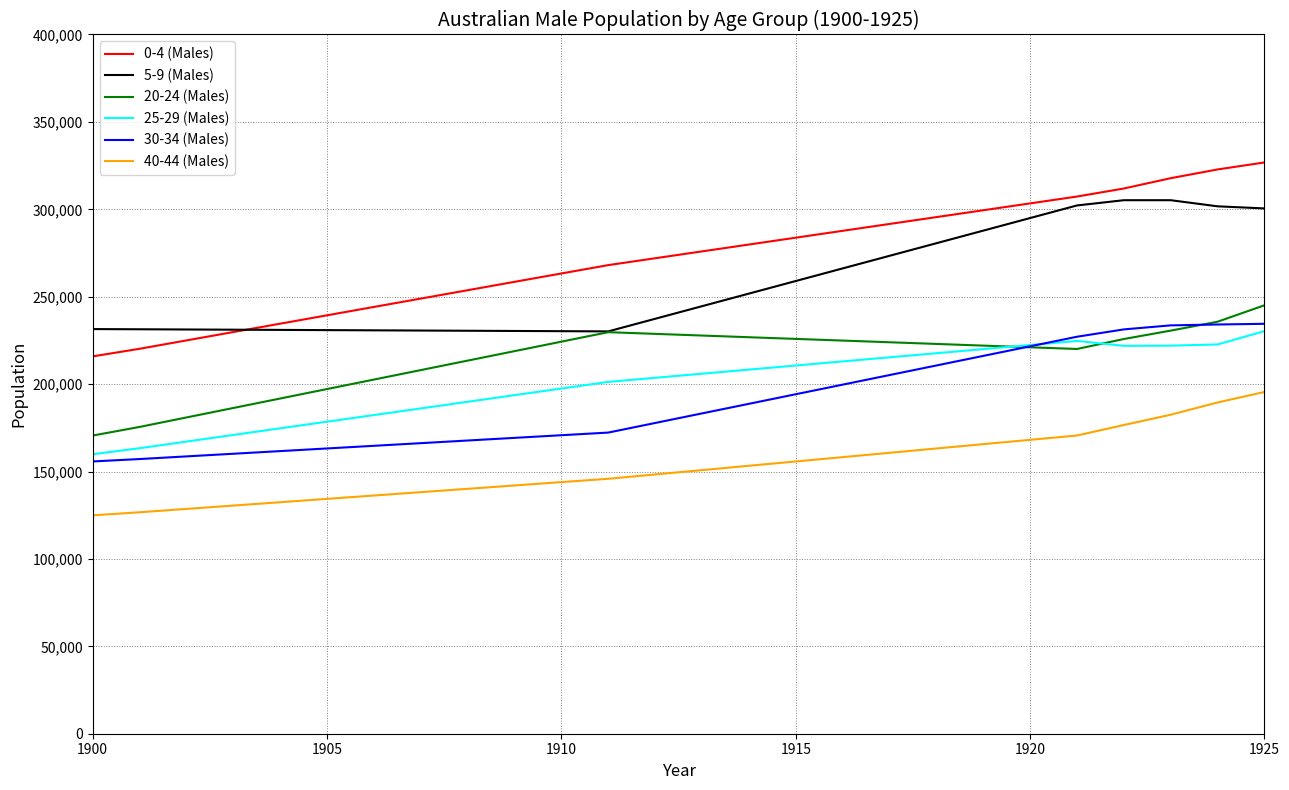

True or false: 0-4 (Males) and 40-44 (Males) cross at least once.

False